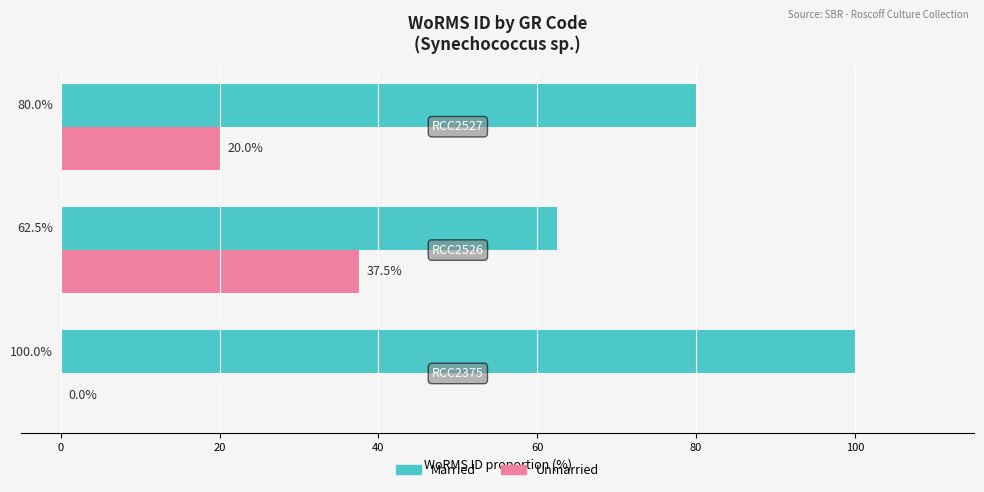

Which series has the largest total across all categories?

Married